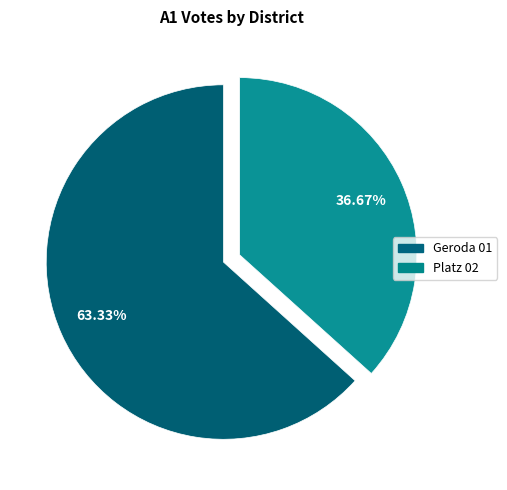

Is the sum of Geroda 01 and Platz 02 greater than half?

Yes